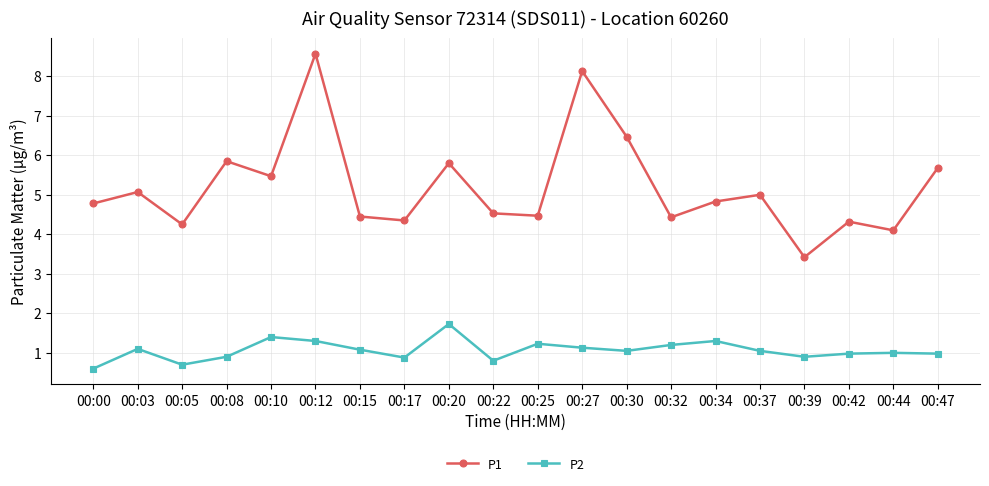

What is the total value across all series at 00:03?

6.2